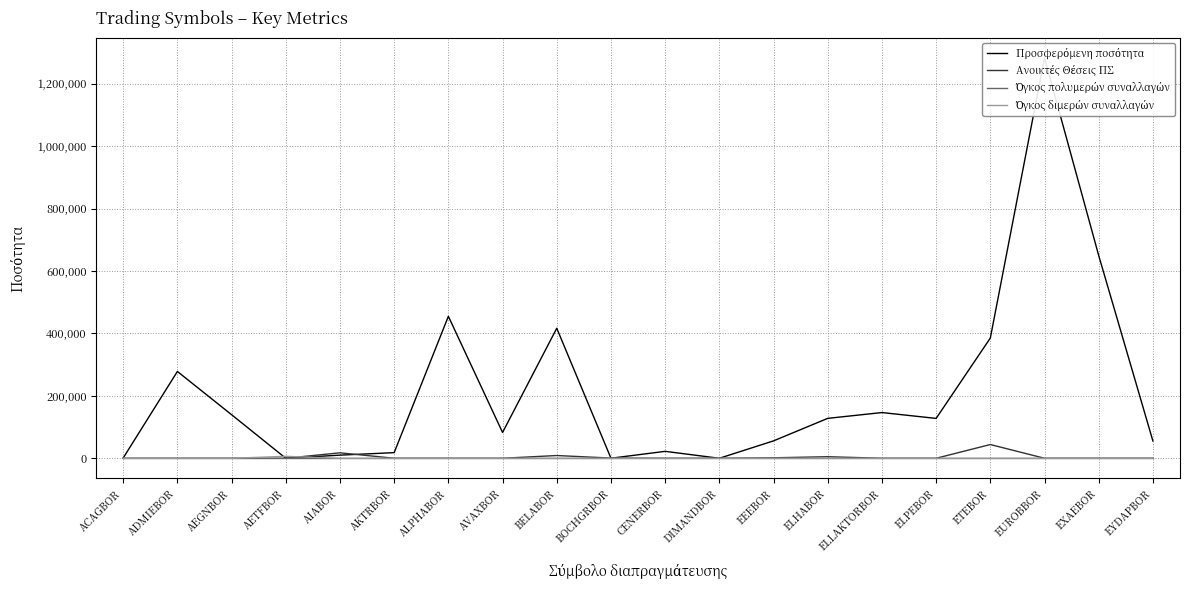

Which series has the largest total across all categories?

Προσφερόμενη ποσότητα